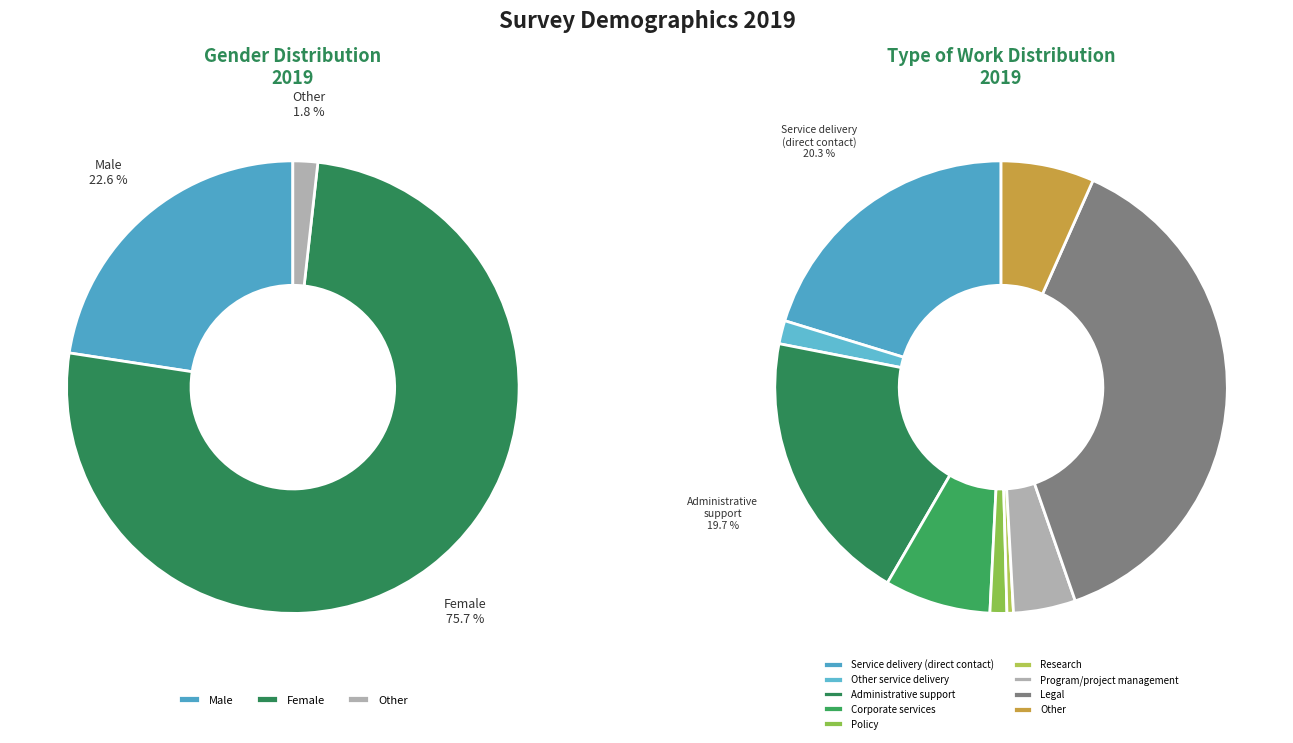

Count the number of slices in the pie.

3